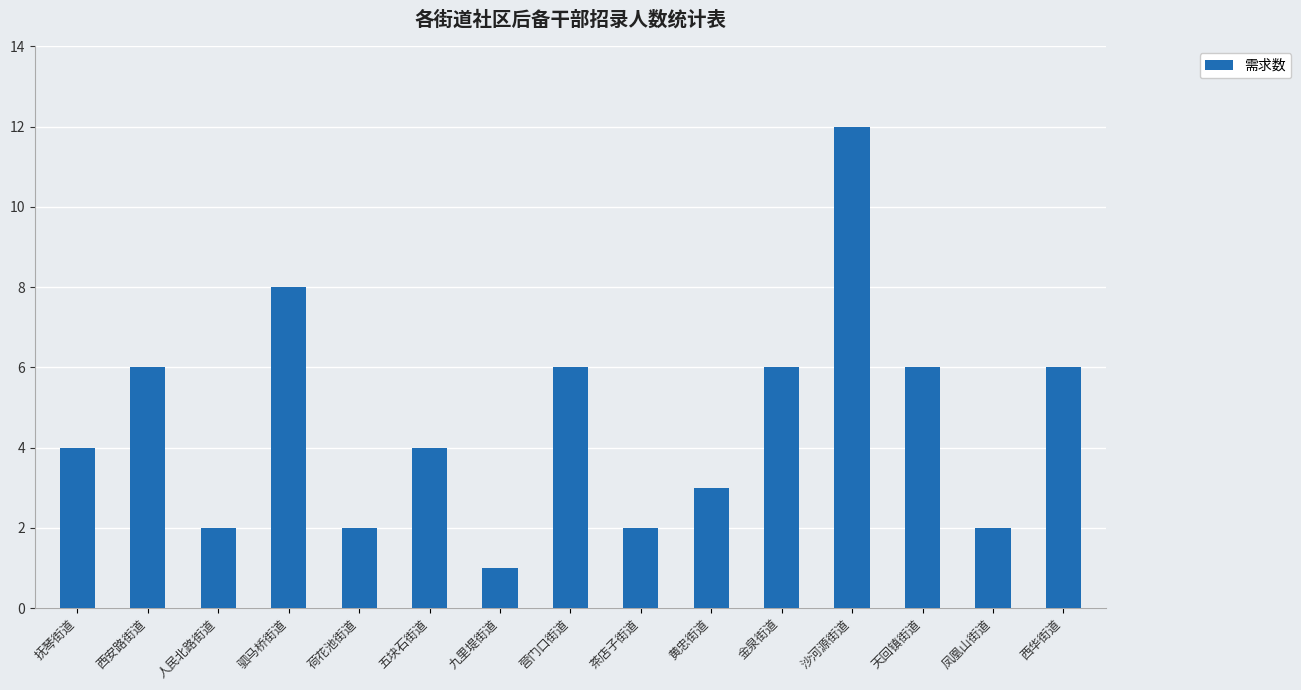

Reading right to left, what are all the values shown in this chart?

西华街道=6	凤凰山街道=2	天回镇街道=6	沙河源街道=12	金泉街道=6	黄忠街道=3	茶店子街道=2	营门口街道=6	九里堤街道=1	五块石街道=4	荷花池街道=2	驷马桥街道=8	人民北路街道=2	西安路街道=6	抚琴街道=4